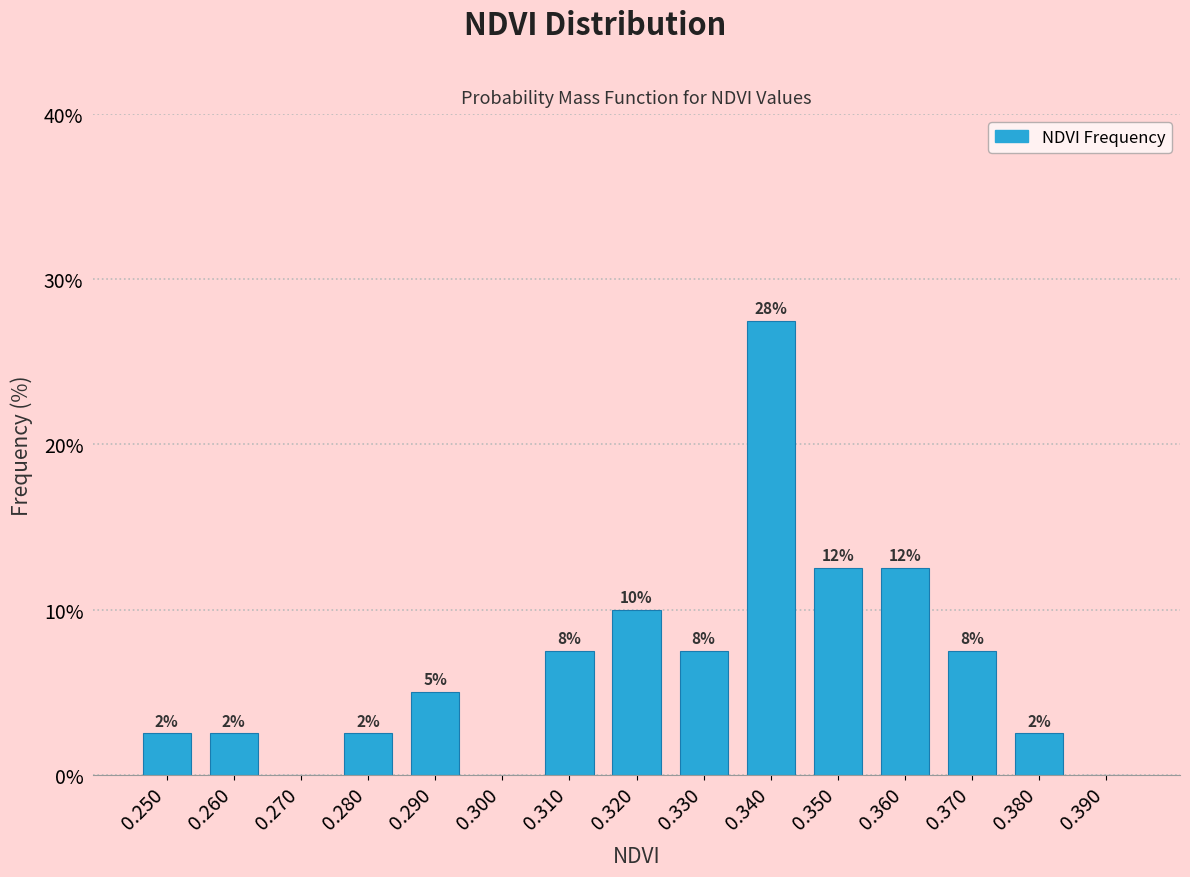

Are the bars horizontal?

No